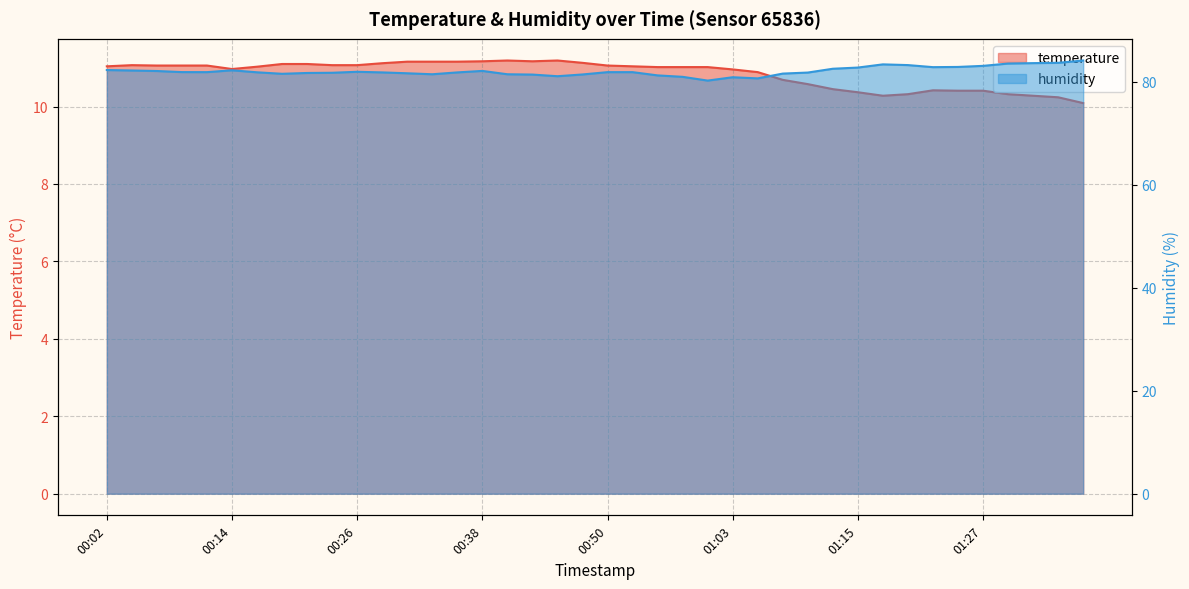

Which series has the widest spread of values?

humidity